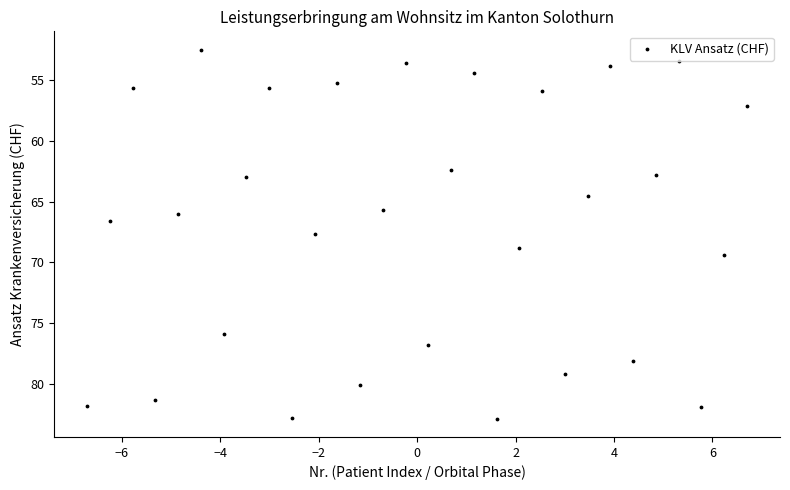

What is the range of X values (max minus min)?

13.4